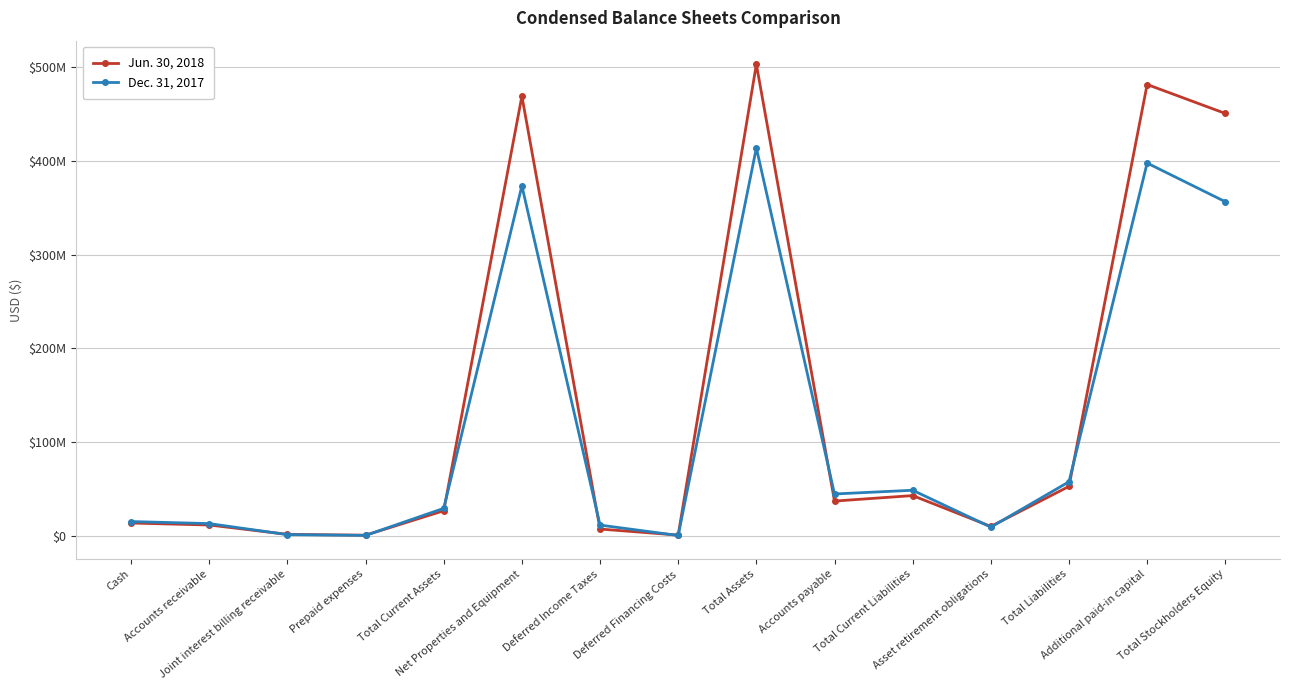

What is the difference between the highest and lowest values at Total Assets?

89350985